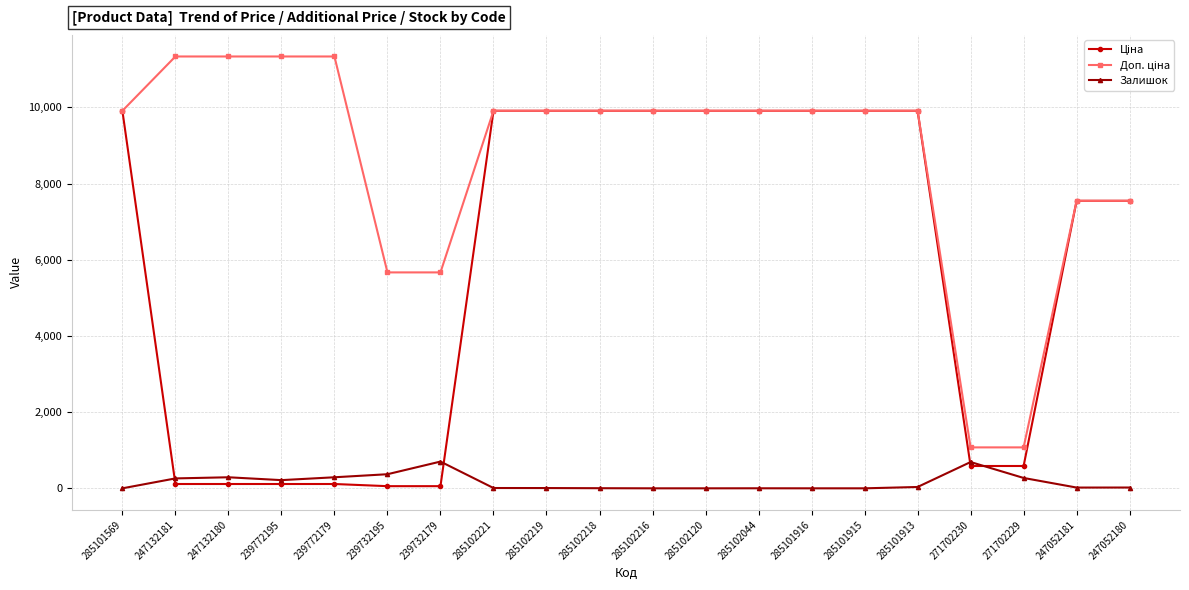

What is the difference between the highest and lowest values at 285101916?

9908.5